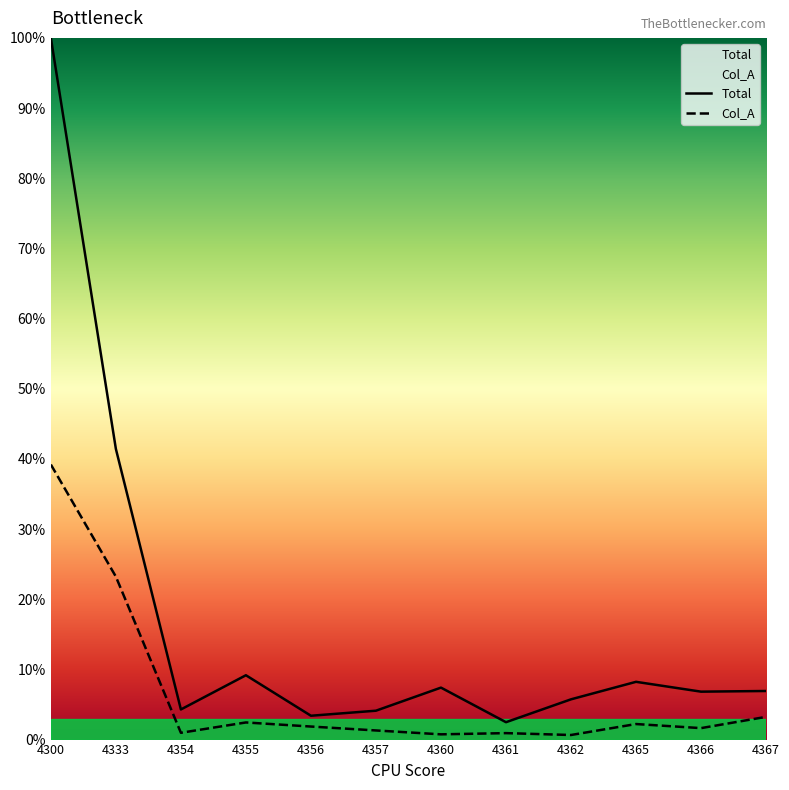

The Col_A series shows 1.6 at 4361. True or false?

False